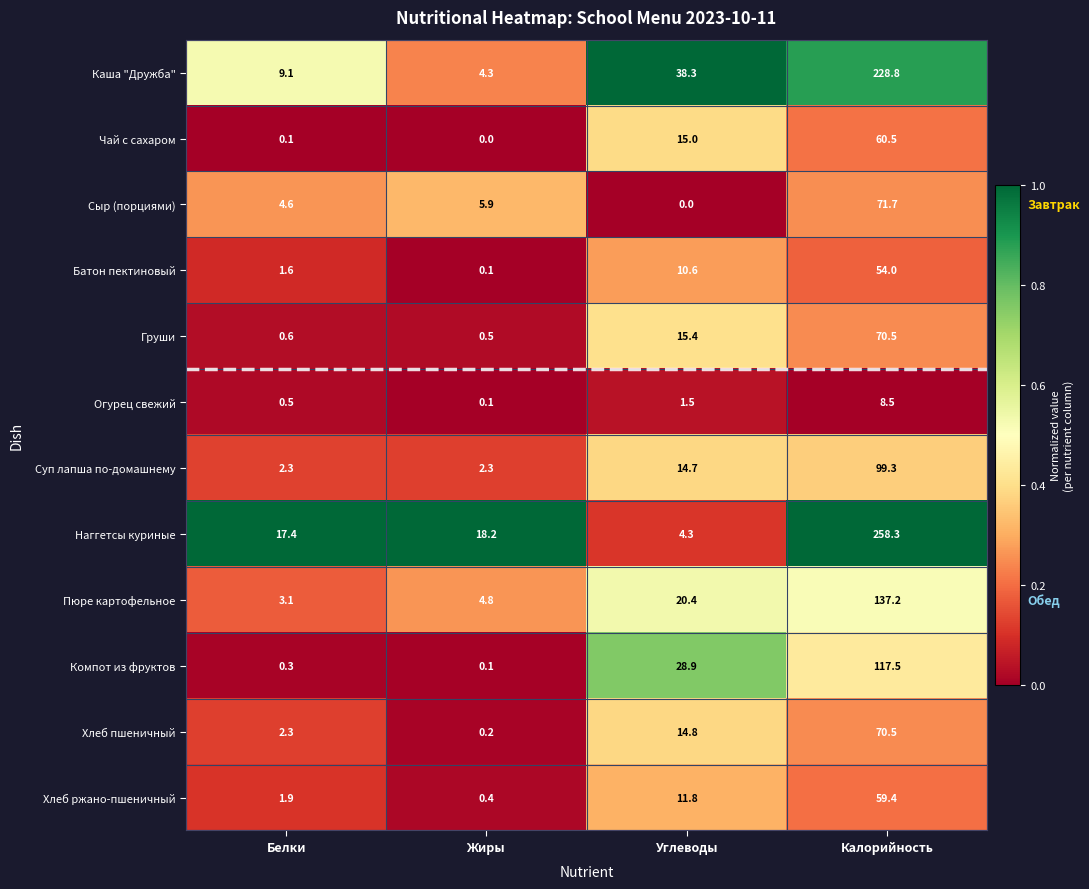

The value of Чай с сахаром at Калорийность is 60.5. True or false?

True